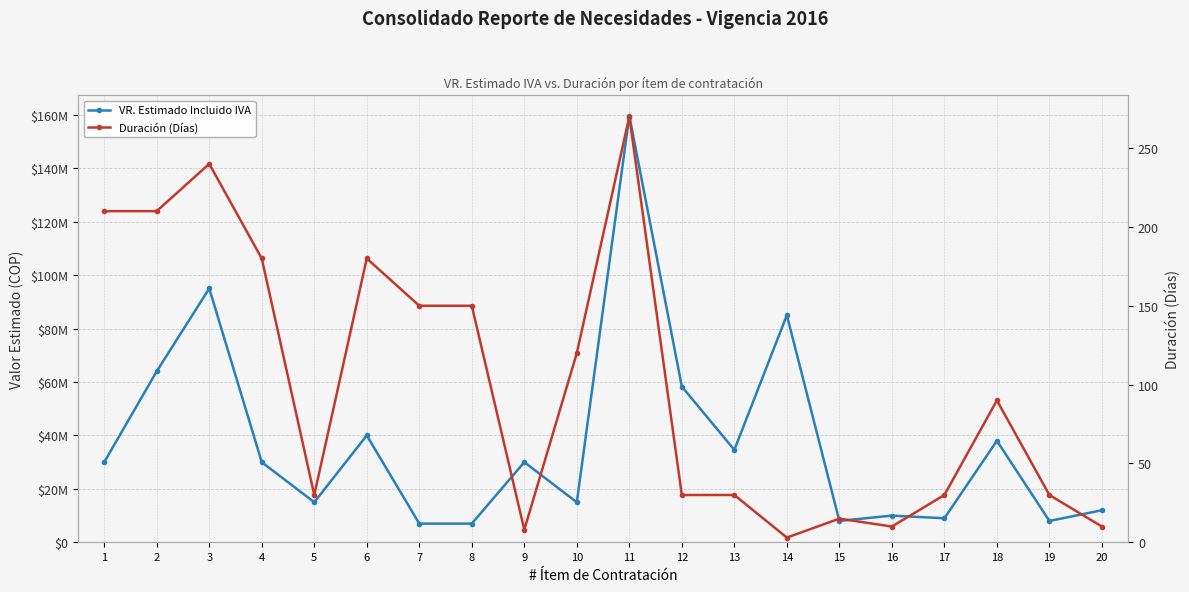

Rank the series by their maximum value, from lowest to highest.

Duración (Días), VR. Estimado Incluido IVA